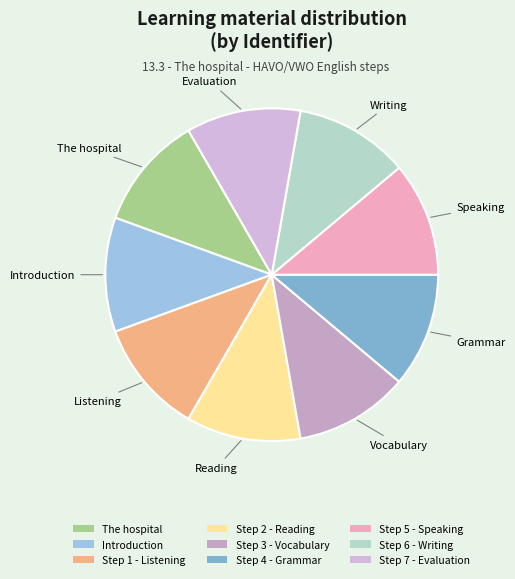

Count the number of slices in the pie.

9